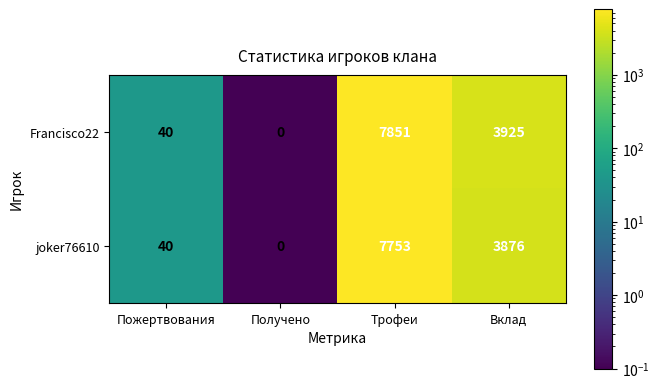

What is the sum of the joker76610 values at Пожертвования and Трофеи?

7793